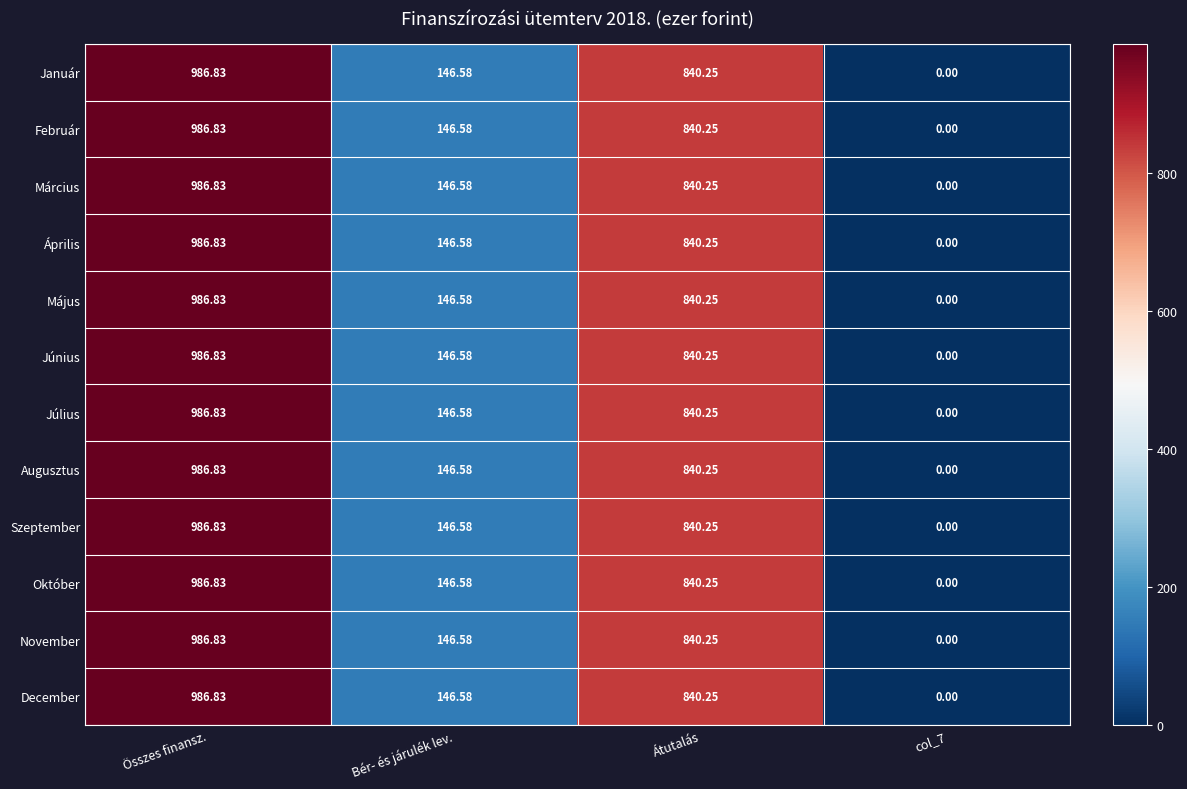

Count the number of data series in this chart.

12